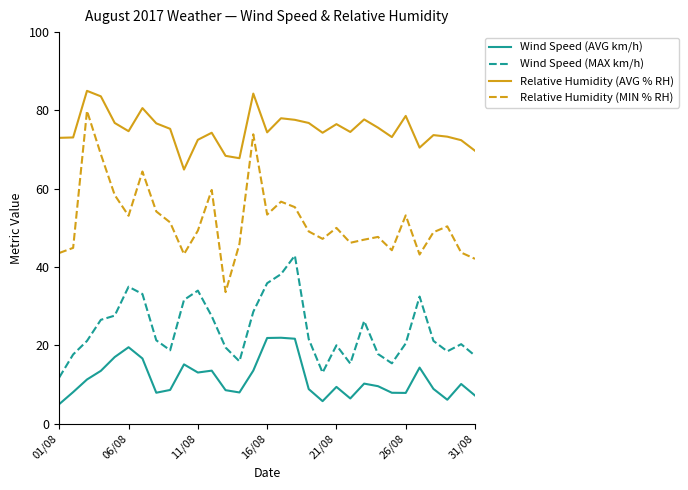

How many interior local valleys does the Wind Speed (MAX km/h) series have?

6